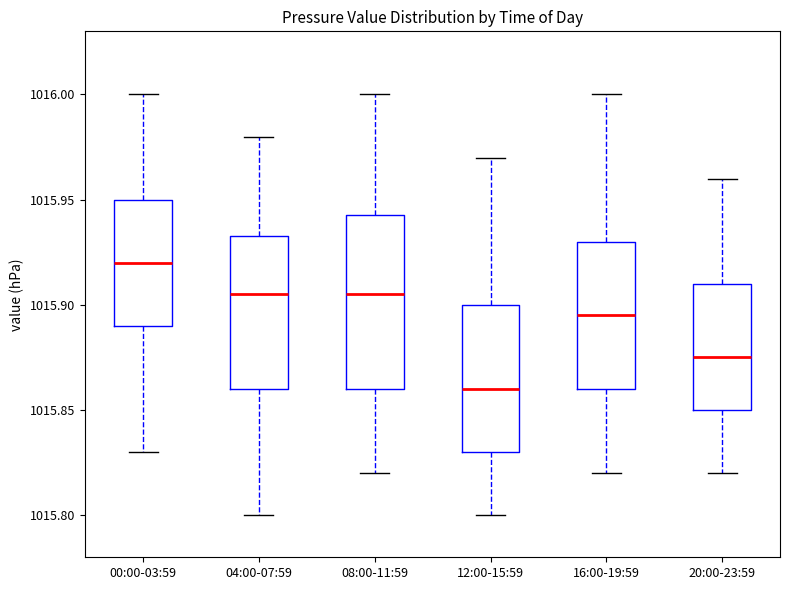

Comparing the boxes themselves (not the whiskers), which one is the tallest?

08:00-11:59